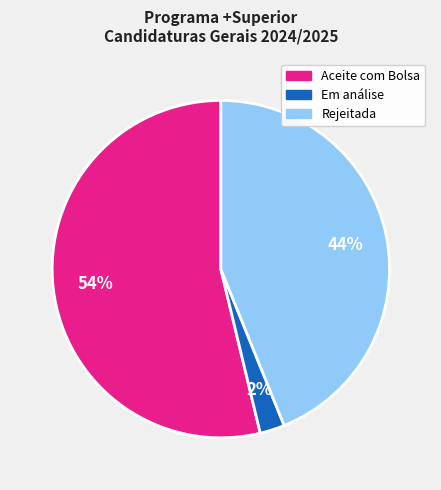

Which category accounts for the majority?

Aceite com Bolsa